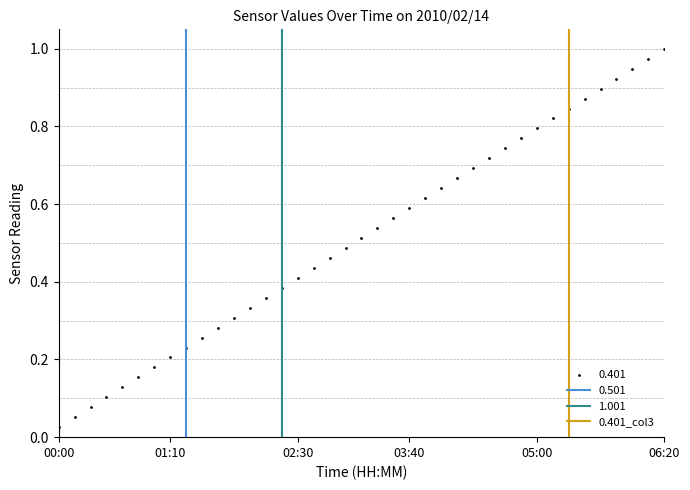

At which label does 0.401 reach its minimum?

00:00